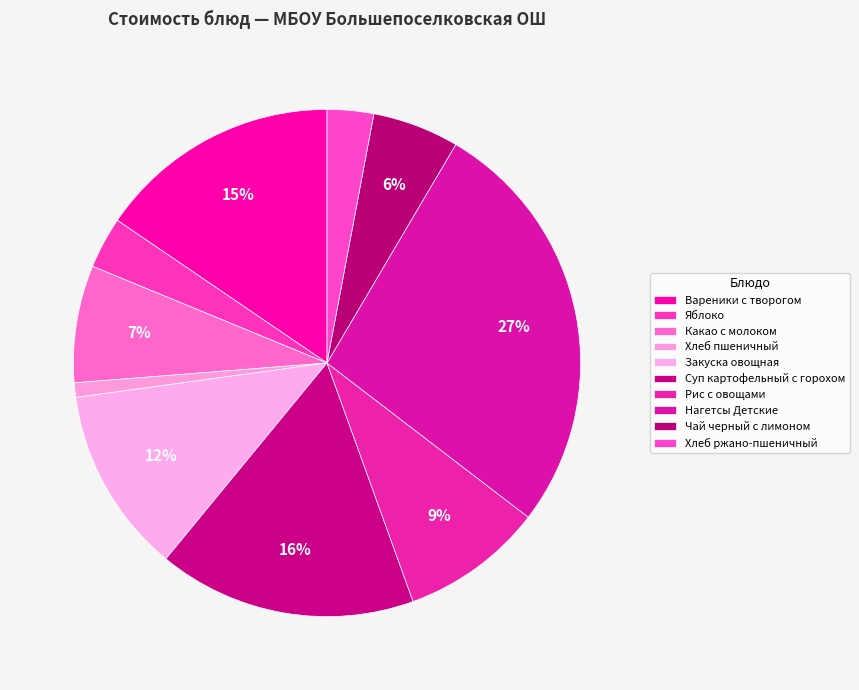

How many segments does this pie chart have?

10